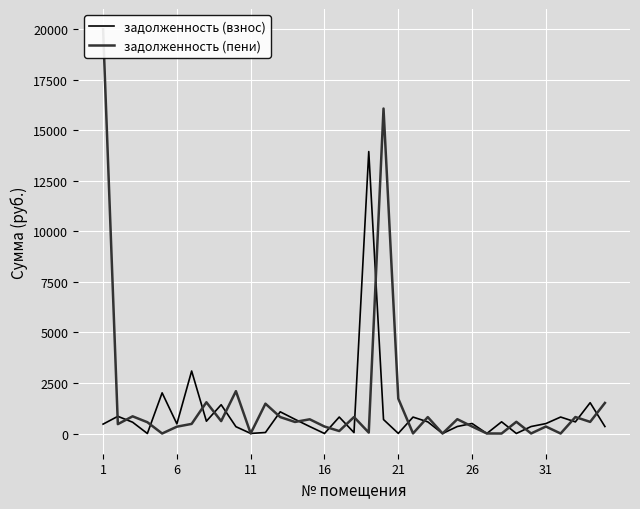

Is the value of задолженность (пени) at 21 greater than the value of задолженность (взнос) at 9?

No